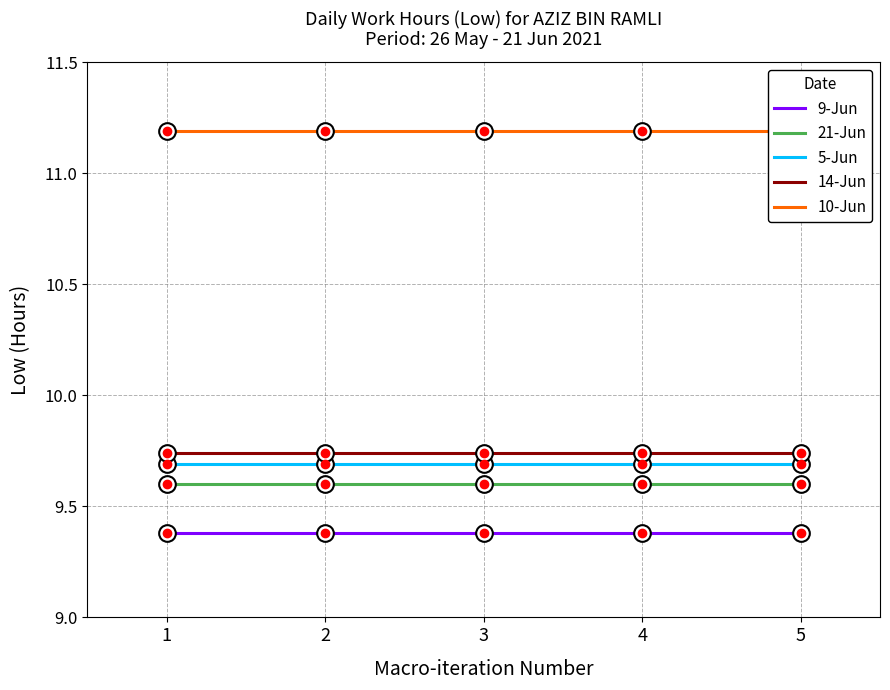

List the series in order of their peak value, lowest first.

9-Jun, 21-Jun, 5-Jun, 14-Jun, 10-Jun